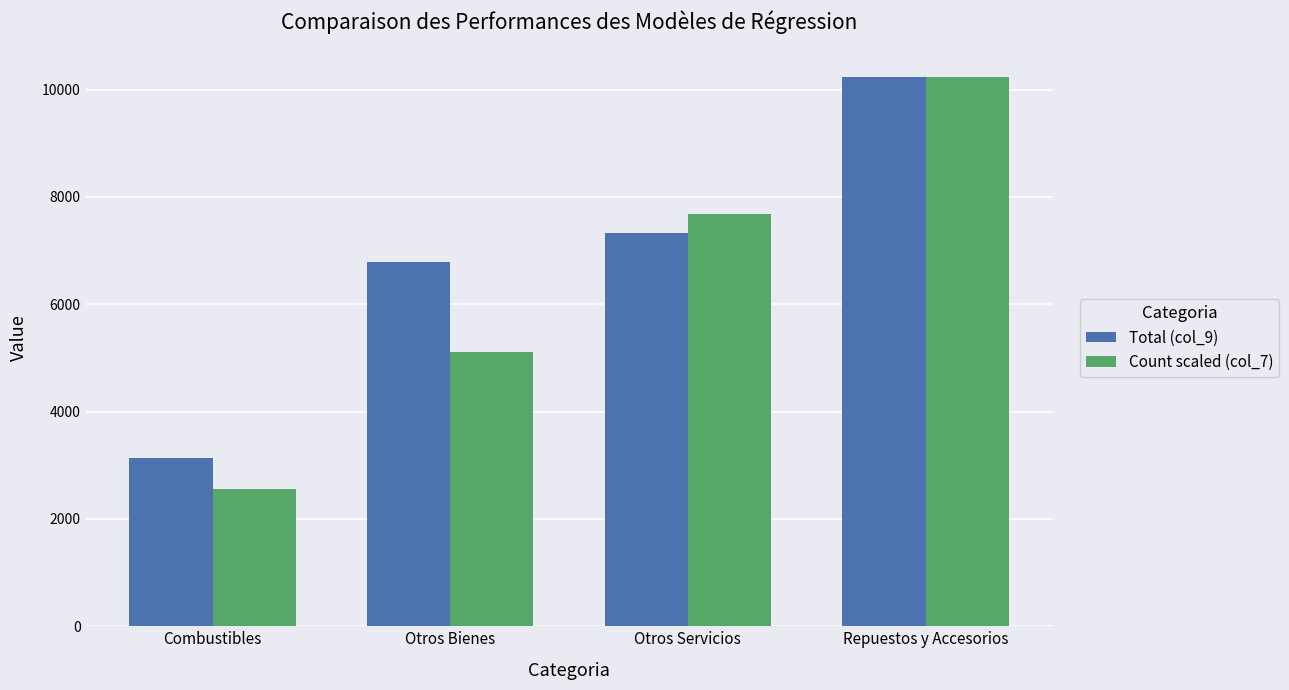

What are all the series names shown in the legend?

Total (col_9), Count scaled (col_7)